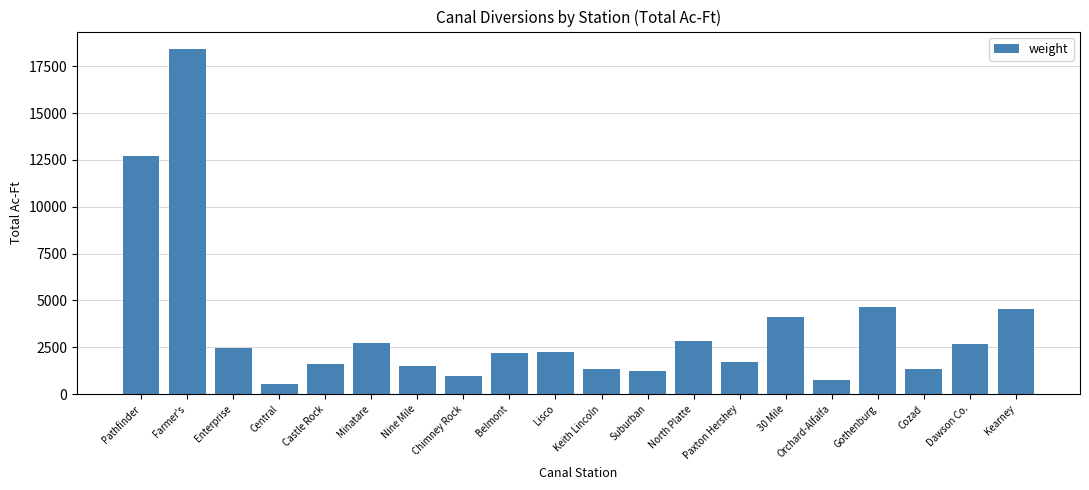

At which category does the chart reach its peak across all series?

Farmer's